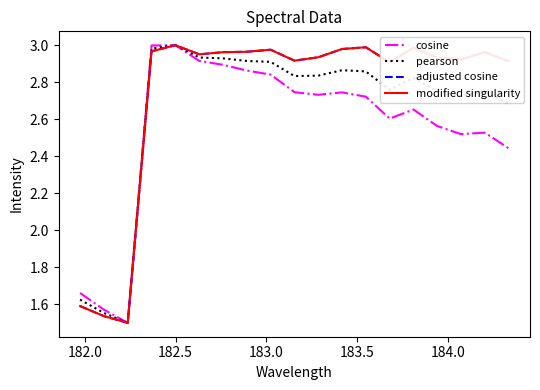

Does the chart have visible grid lines?

No